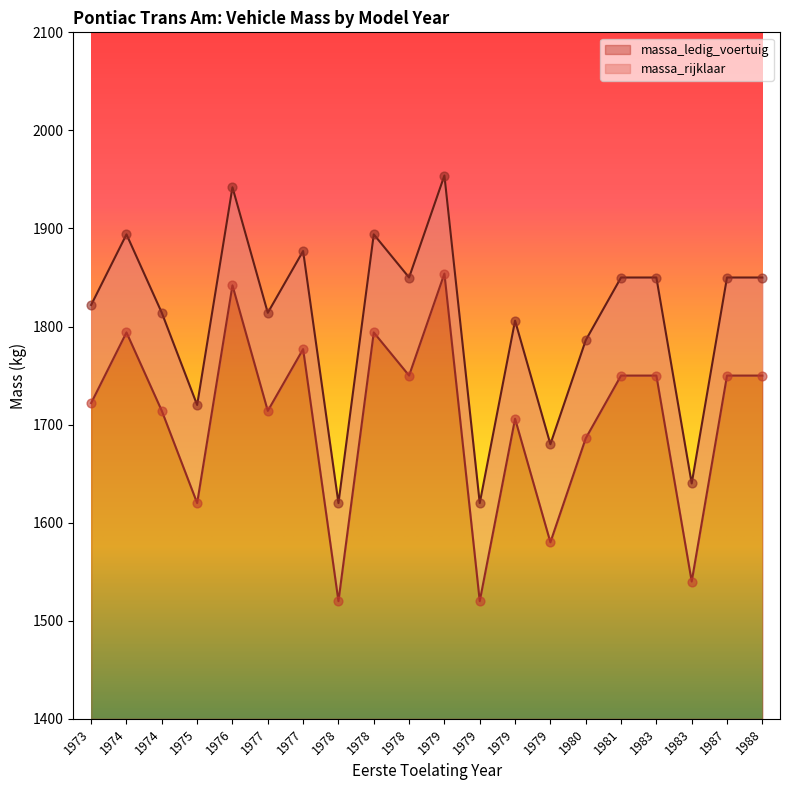

At which category is the sum across all series the highest?

1979